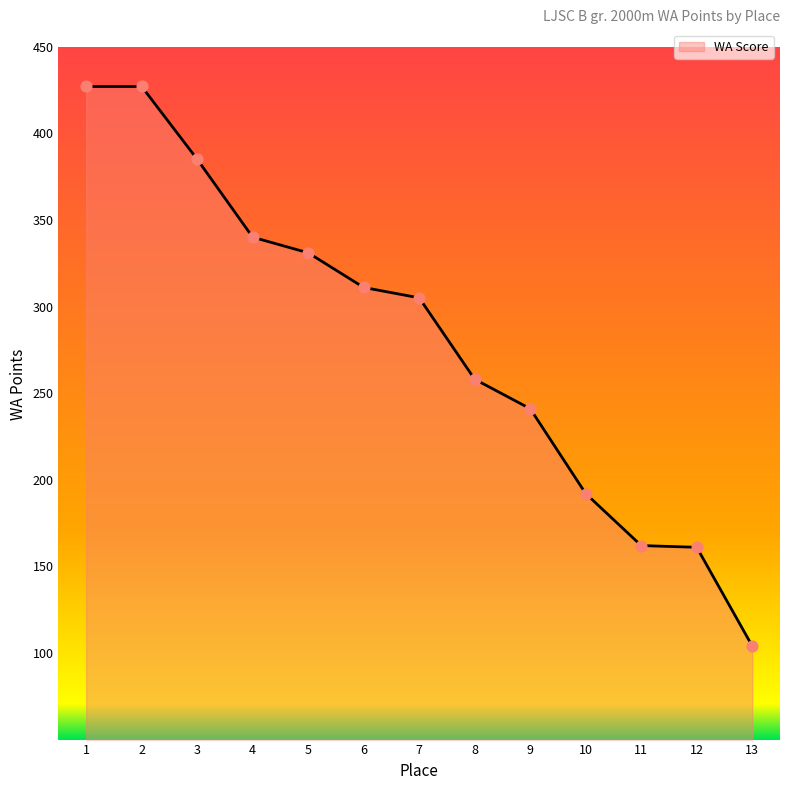

What is the ratio of the value at 1 to the value at 13?

4.1